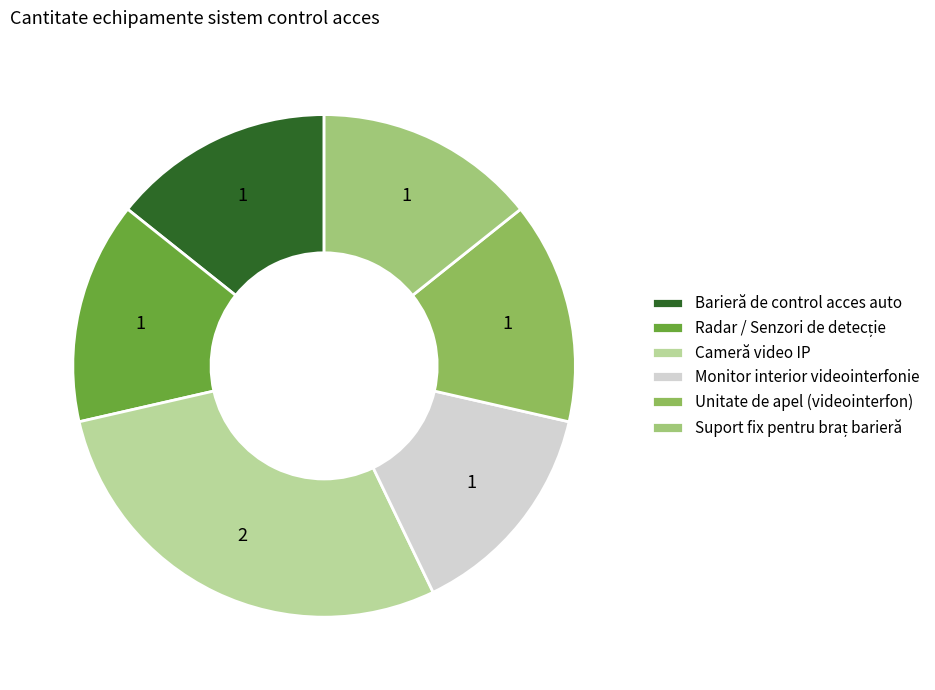

Which has a higher value, Cameră video IP or Unitate de apel (videointerfon)?

Cameră video IP